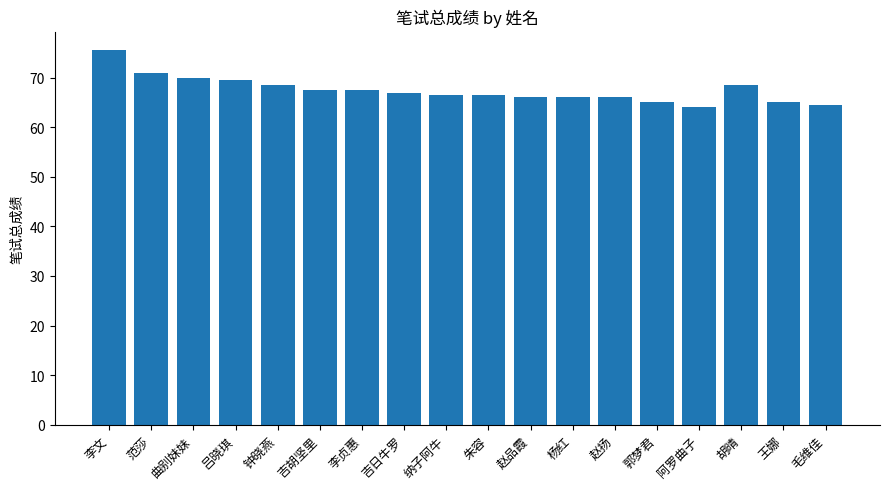

Which label corresponds to the largest value in the chart?

李文